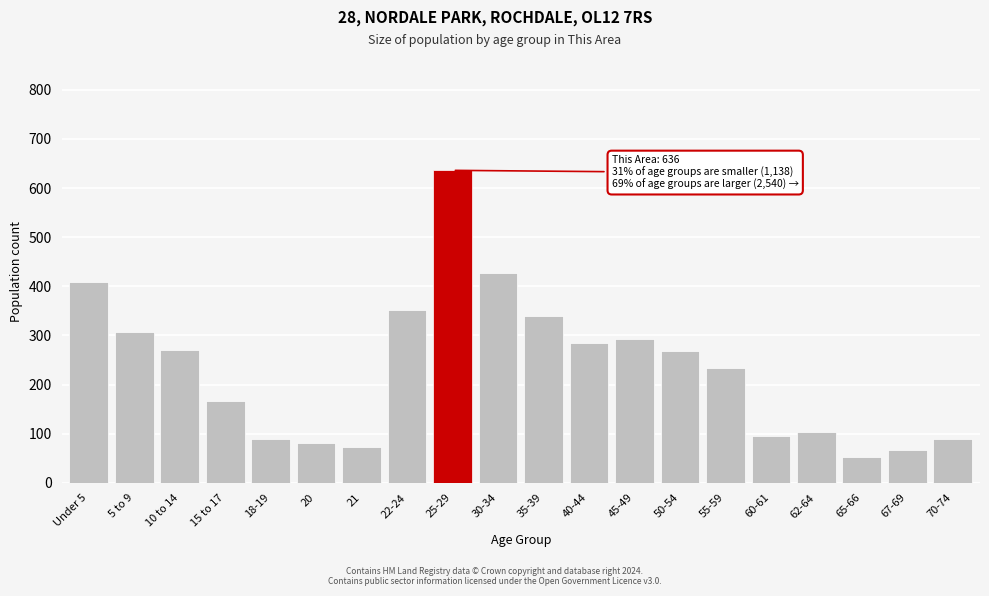

What is the label of the 5th bar from the left?

18-19